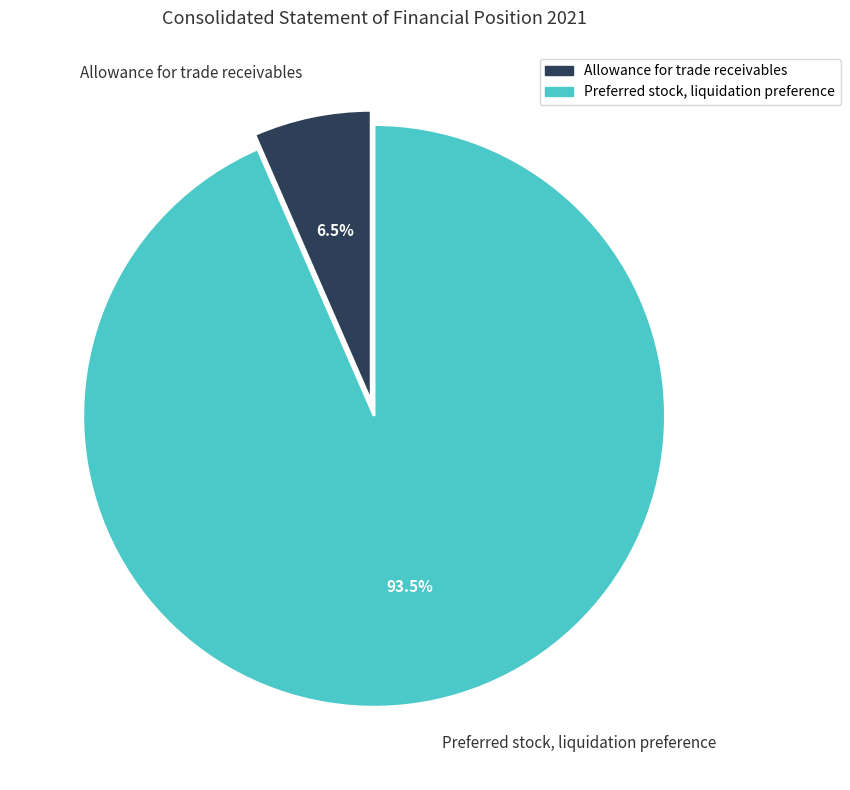

Approximately how many times larger is the value at Allowance for trade receivables compared to Preferred stock, liquidation preference?

0.1